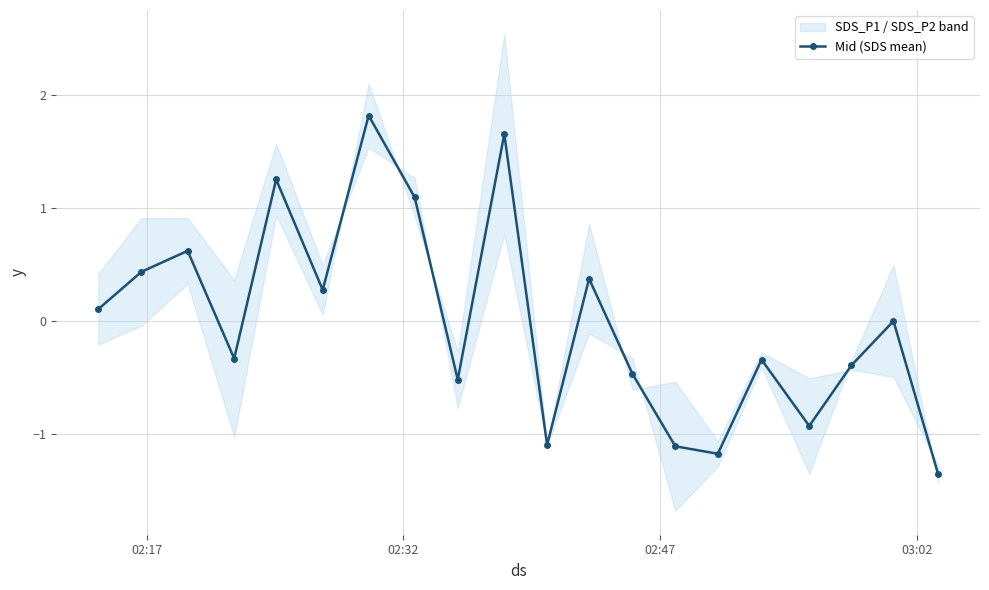

What is the value of the Mid (SDS mean) point at the 12th from the left?

0.4